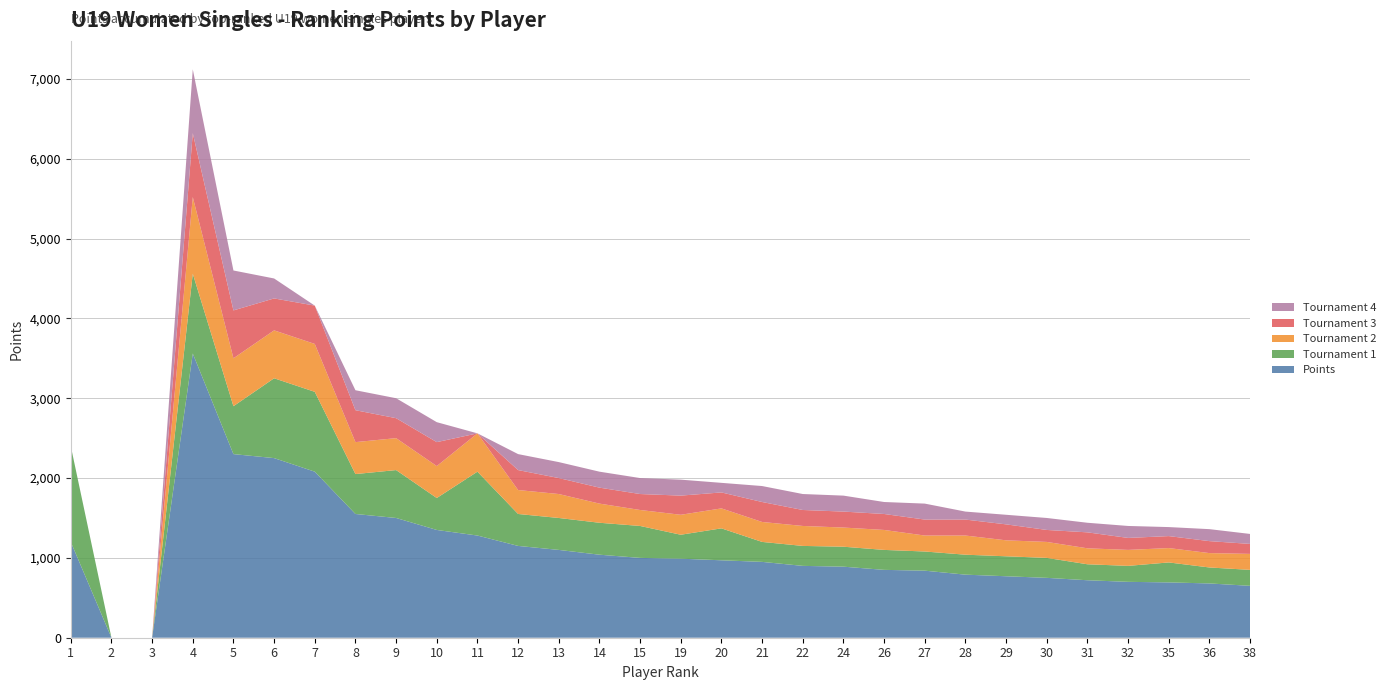

Reading right to left, list all the values displayed in this chart.

Points: 38=650	36=680	35=693	32=700	31=720	30=750	29=770	28=790	27=840	26=850	24=890	22=900	21=950	20=970	19=990	15=1000	14=1040	13=1100	12=1150	11=1280	10=1350	9=1500	8=1550	7=2080	6=2250	5=2300	4=3560	3=0	2=0	1=1200
Tournament 1: 38=200	36=200	35=250	32=200	31=200	30=250	29=250	28=250	27=240	26=250	24=250	22=250	21=250	20=400	19=300	15=400	14=400	13=400	12=400	11=800	10=400	9=600	8=500	7=1000	6=1000	5=600	4=1000	3=0	2=0	1=1200
Tournament 2: 38=200	36=180	35=180	32=200	31=200	30=200	29=200	28=240	27=200	26=250	24=240	22=250	21=250	20=250	19=250	15=200	14=240	13=300	12=300	11=480	10=400	9=400	8=400	7=600	6=600	5=600	4=960	3=0	2=0	1=0
Tournament 3: 38=125	36=150	35=150	32=150	31=200	30=150	29=200	28=200	27=200	26=200	24=200	22=200	21=250	20=200	19=240	15=200	14=200	13=200	12=250	11=0	10=300	9=250	8=400	7=480	6=400	5=600	4=800	3=0	2=0	1=0
Tournament 4: 38=125	36=150	35=113	32=150	31=120	30=150	29=120	28=100	27=200	26=150	24=200	22=200	21=200	20=120	19=200	15=200	14=200	13=200	12=200	11=0	10=250	9=250	8=250	7=0	6=250	5=500	4=800	3=0	2=0	1=0